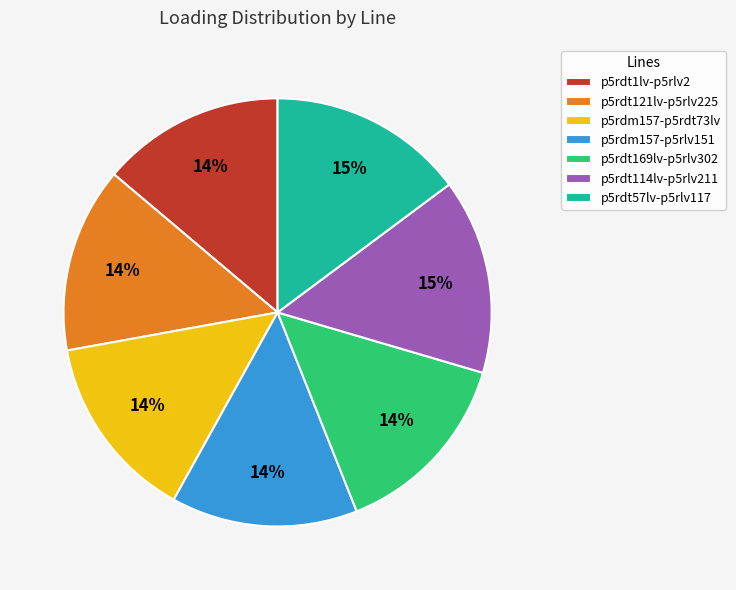

To the nearest percent, what is the average slice percentage?

14%